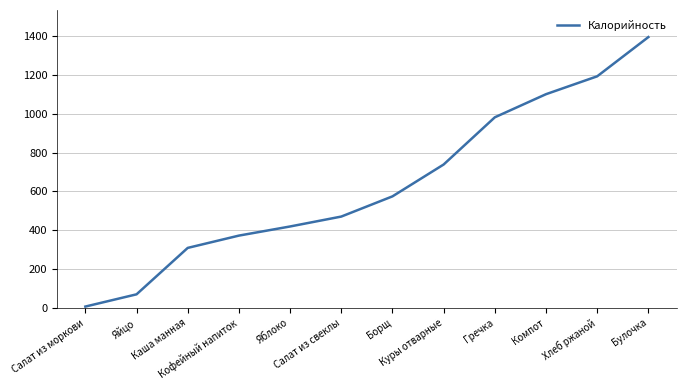

What is the maximum value shown in the chart?

1394.3